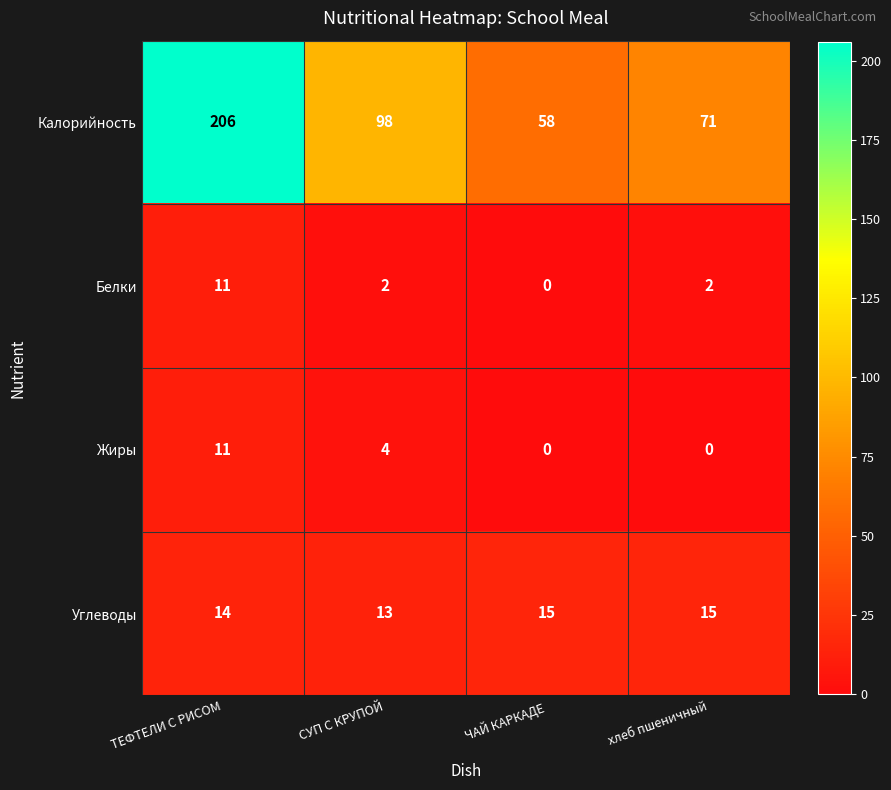

What is the difference between the second highest and second lowest values in the Жиры series?

4